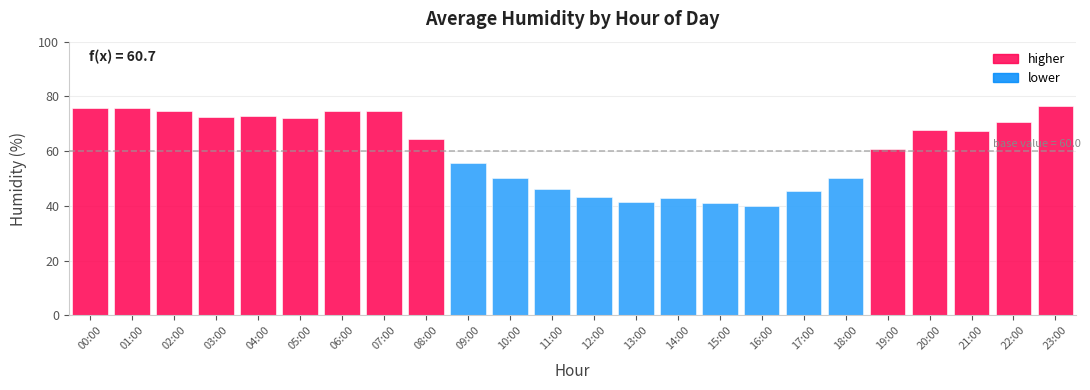

Are the bars grouped side by side (vs. stacked)?

No